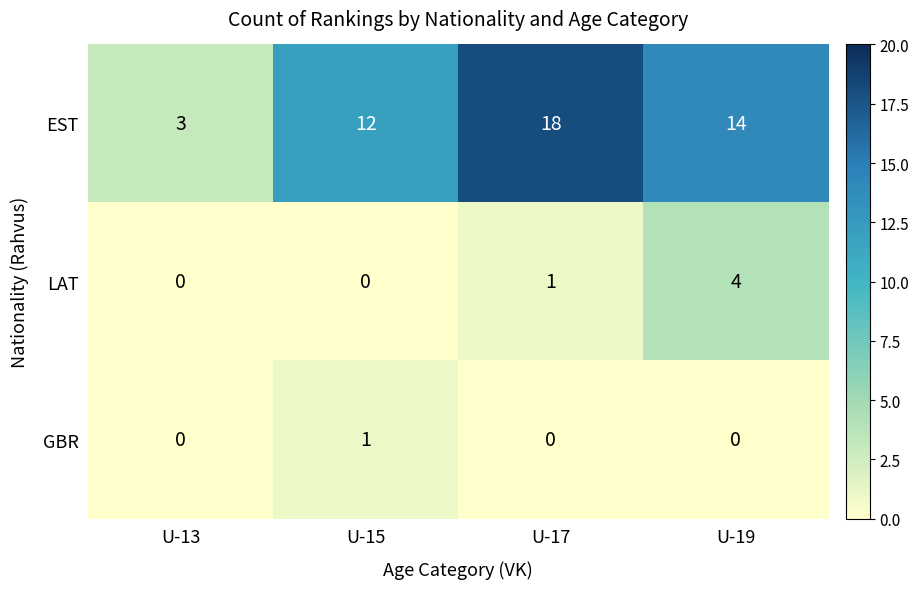

Reading left to right, list all the values displayed in this chart.

EST: 3	12	18	14
LAT: 0	0	1	4
GBR: 0	1	0	0